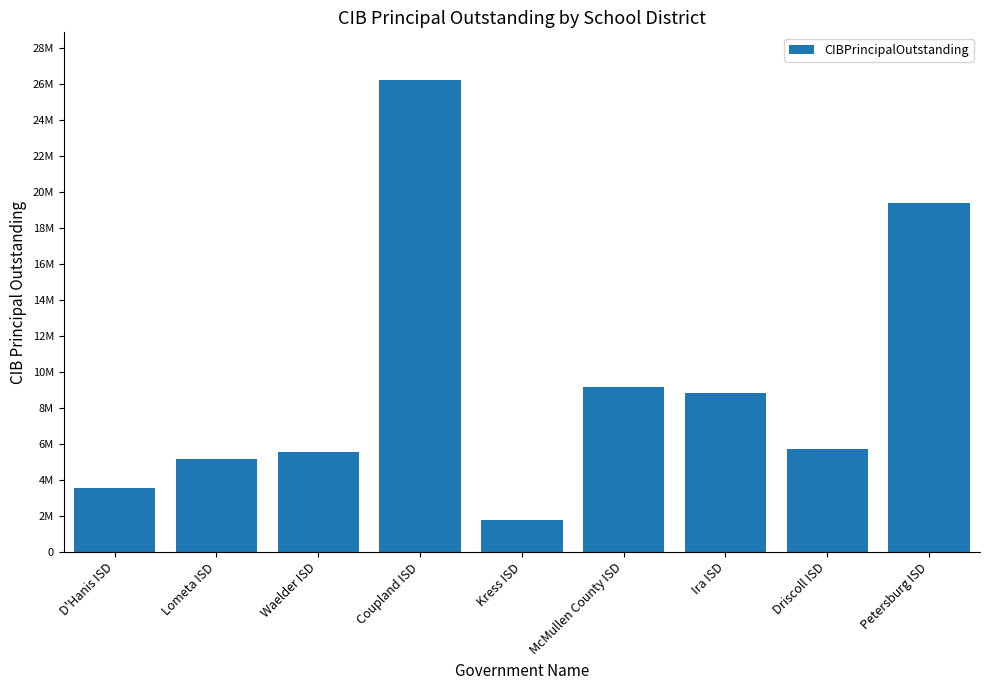

List the labels in order of value, smallest first.

Kress ISD, D'Hanis ISD, Lometa ISD, Waelder ISD, Driscoll ISD, Ira ISD, McMullen County ISD, Petersburg ISD, Coupland ISD